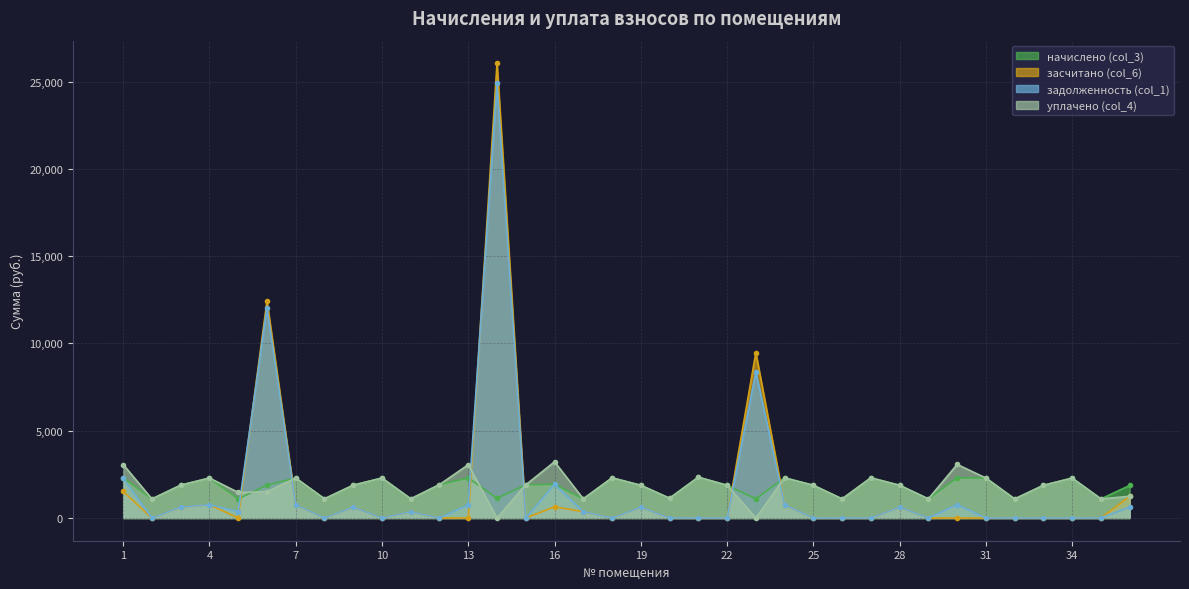

How many interior local peaks does the уплачено (col_4) series have?

11